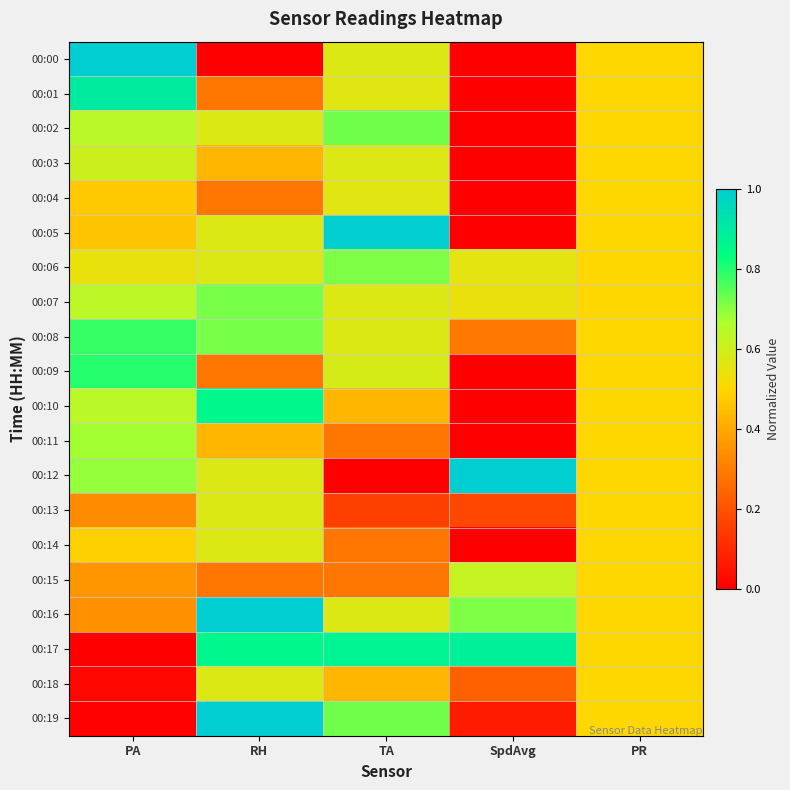

Reading left to right, list all the values displayed in this chart.

00:00: PA=1.0	RH=0.0	TA=0.6	SpdAvg=0.0	PR=0.5
00:01: PA=0.9	RH=0.3	TA=0.6	SpdAvg=0.0	PR=0.5
00:02: PA=0.6	RH=0.6	TA=0.7	SpdAvg=0.0	PR=0.5
00:03: PA=0.6	RH=0.4	TA=0.6	SpdAvg=0.0	PR=0.5
00:04: PA=0.5	RH=0.3	TA=0.6	SpdAvg=0.0	PR=0.5
00:05: PA=0.5	RH=0.6	TA=1.0	SpdAvg=0.0	PR=0.5
00:06: PA=0.5	RH=0.6	TA=0.7	SpdAvg=0.6	PR=0.5
00:07: PA=0.6	RH=0.7	TA=0.6	SpdAvg=0.5	PR=0.5
00:08: PA=0.8	RH=0.7	TA=0.6	SpdAvg=0.3	PR=0.5
00:09: PA=0.8	RH=0.3	TA=0.6	SpdAvg=0.0	PR=0.5
00:10: PA=0.6	RH=0.9	TA=0.4	SpdAvg=0.0	PR=0.5
00:11: PA=0.7	RH=0.4	TA=0.3	SpdAvg=0.0	PR=0.5
00:12: PA=0.7	RH=0.6	TA=0.0	SpdAvg=1.0	PR=0.5
00:13: PA=0.3	RH=0.6	TA=0.2	SpdAvg=0.2	PR=0.5
00:14: PA=0.5	RH=0.6	TA=0.3	SpdAvg=0.0	PR=0.5
00:15: PA=0.4	RH=0.3	TA=0.3	SpdAvg=0.6	PR=0.5
00:16: PA=0.3	RH=1.0	TA=0.6	SpdAvg=0.7	PR=0.5
00:17: PA=0.0	RH=0.9	TA=0.9	SpdAvg=0.9	PR=0.5
00:18: PA=0.0	RH=0.6	TA=0.4	SpdAvg=0.2	PR=0.5
00:19: PA=0.0	RH=1.0	TA=0.7	SpdAvg=0.1	PR=0.5